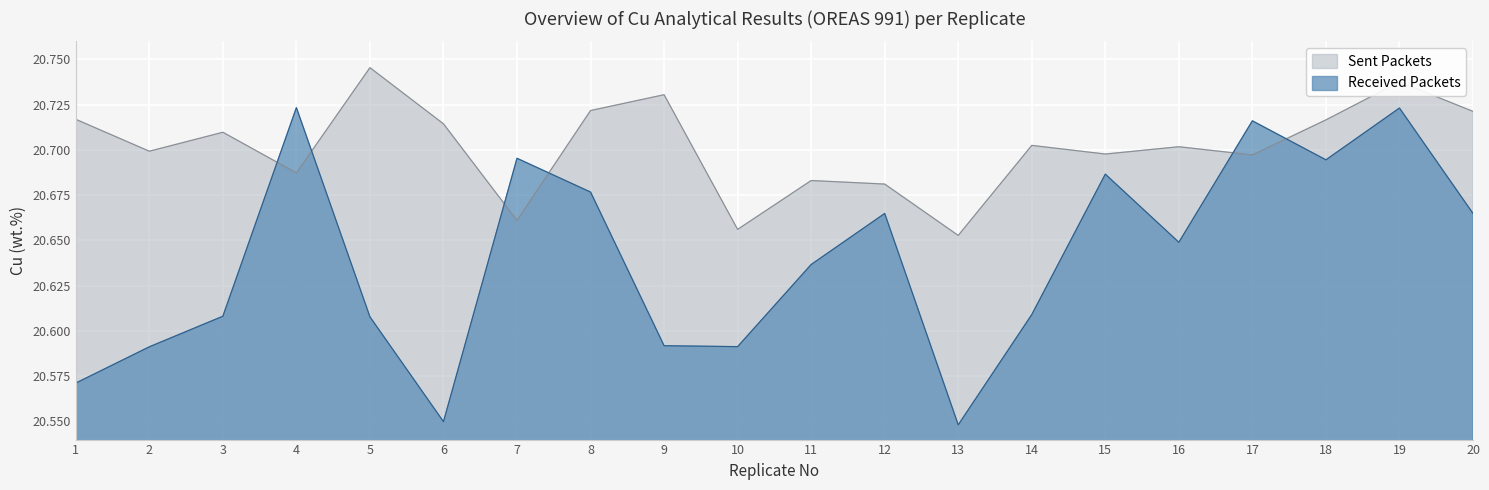

Reading right to left, what are all the values shown in this chart?

Sent Packets: 20.7	20.7	20.7	20.7	20.7	20.7	20.7	20.7	20.7	20.7	20.7	20.7	20.7	20.7	20.7	20.7	20.7	20.7	20.7	20.7
Received Packets: 20.7	20.7	20.7	20.7	20.6	20.7	20.6	20.5	20.7	20.6	20.6	20.6	20.7	20.7	20.5	20.6	20.7	20.6	20.6	20.6